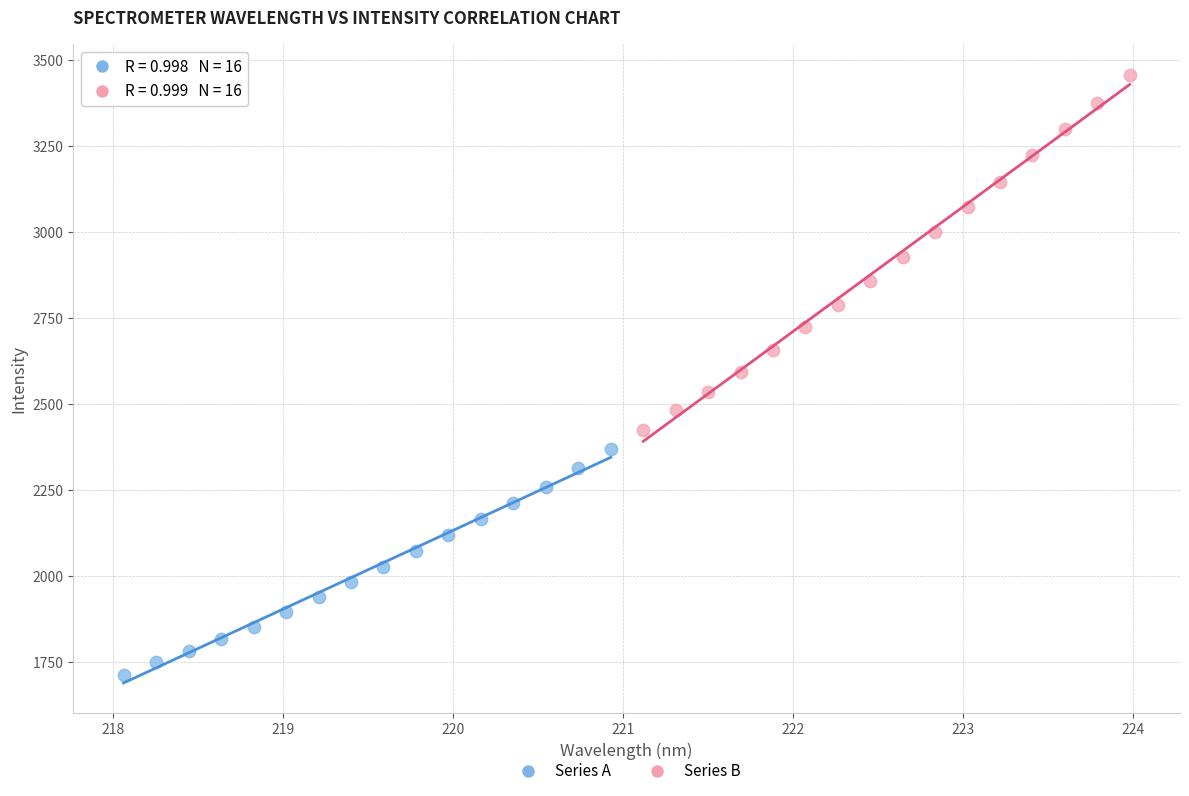

Which series contains the lowest Y value?

Series A